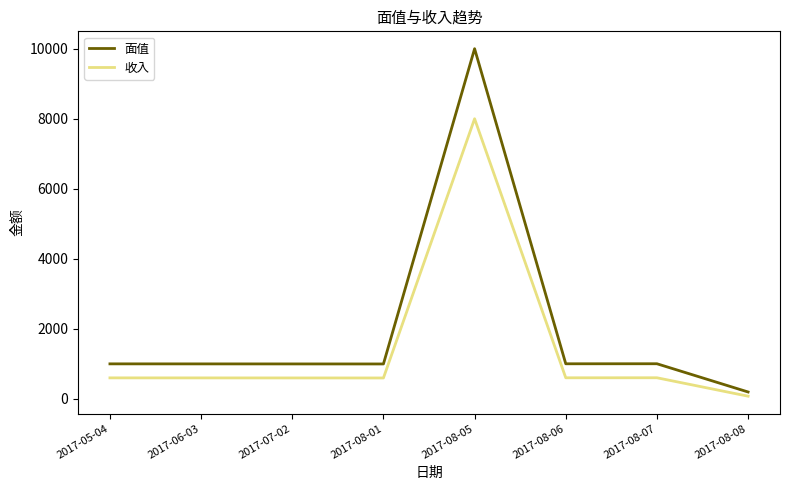

What is the difference between the maximum and second lowest values in the 面值 series?

9000